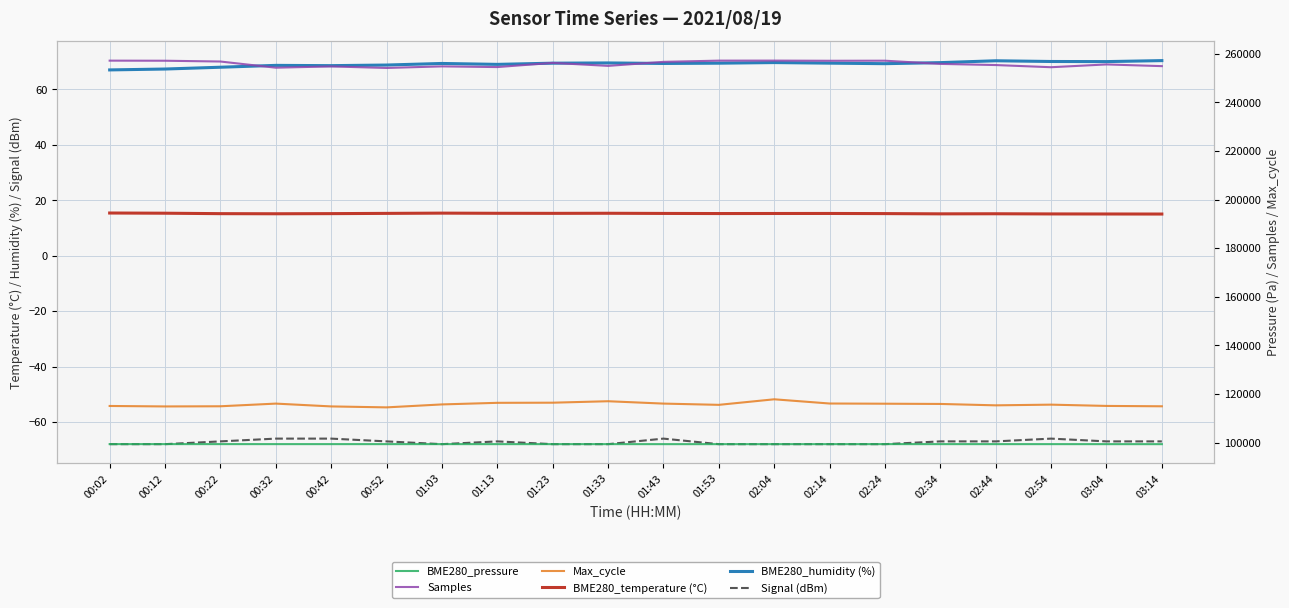

The value of BME280_temperature (°C) at 01:53 is 8.6. True or false?

False